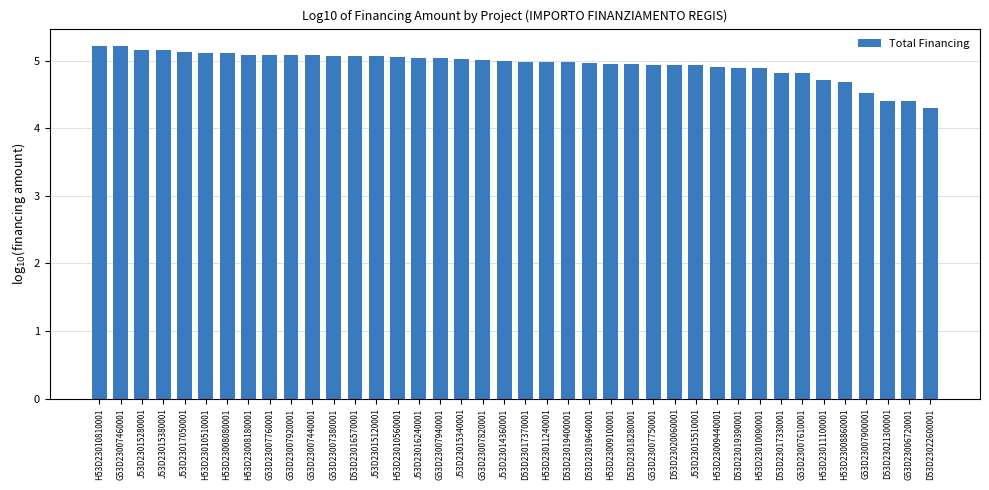

The value at D53D23022600001 is 4.3. True or false?

True